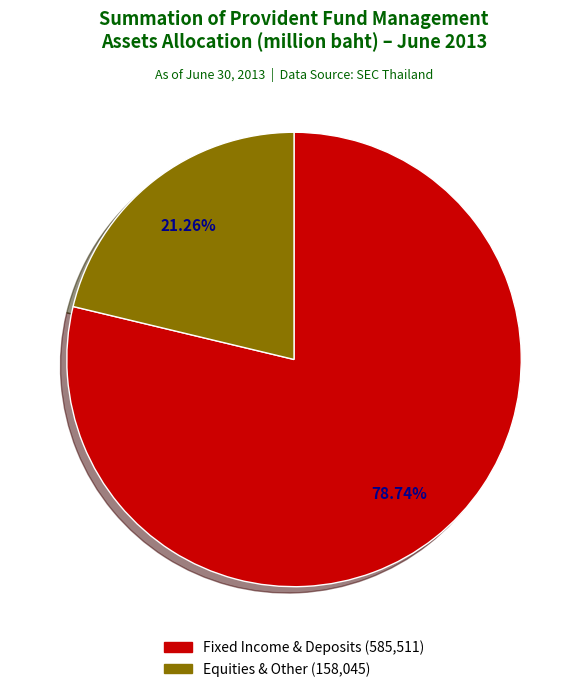

What is the smallest slice in the pie chart?

Equities & Other (158,045)